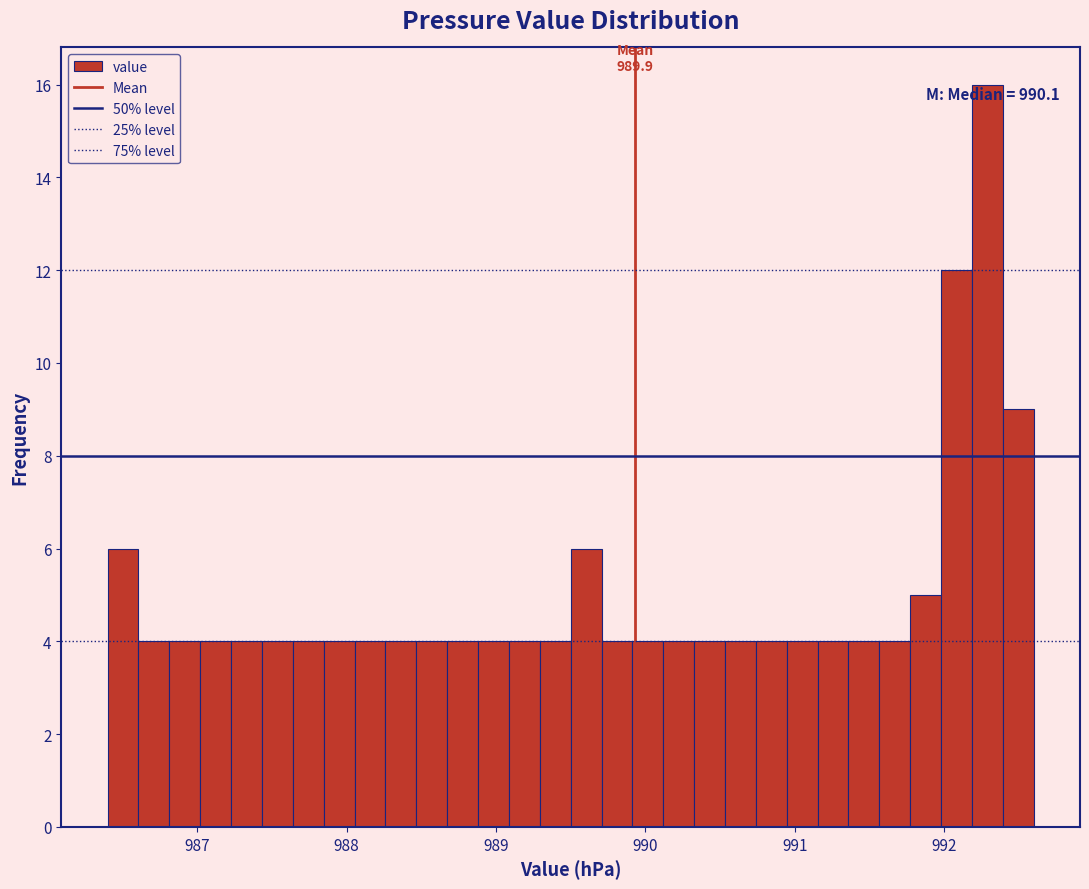

Read against the x-axis, roughly where is the centre of the tallest bar?

992.3